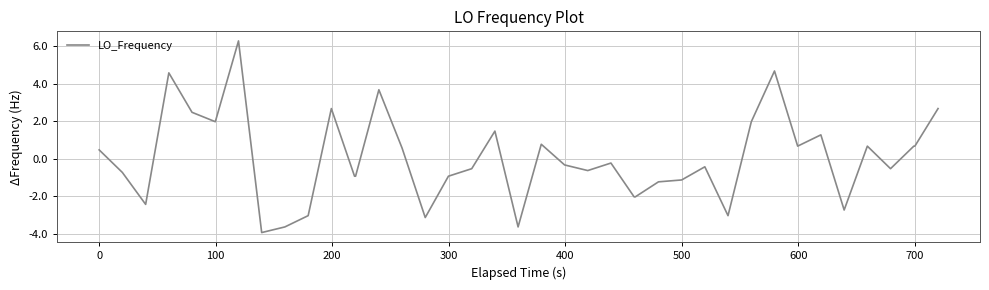

What is the difference between the maximum and minimum values?

10.2